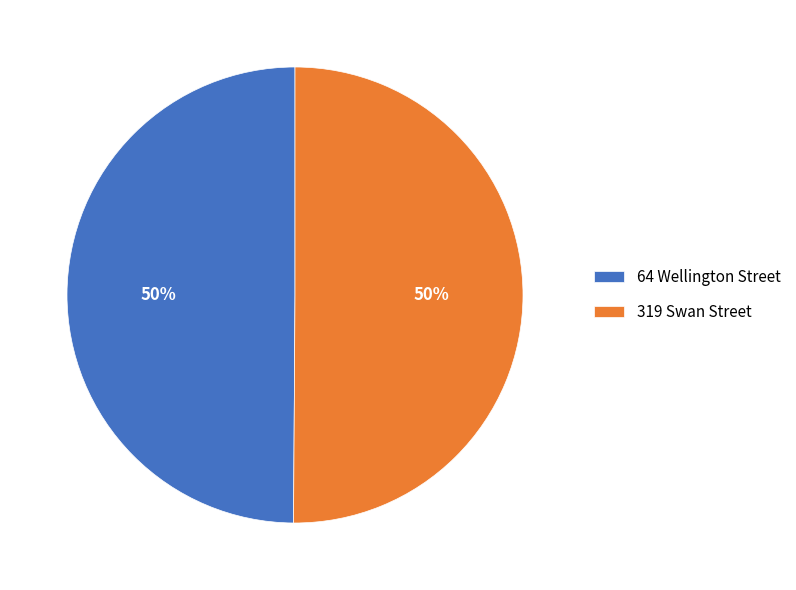

Approximately how many times larger is the value at 319 Swan Street compared to 64 Wellington Street?

1.0